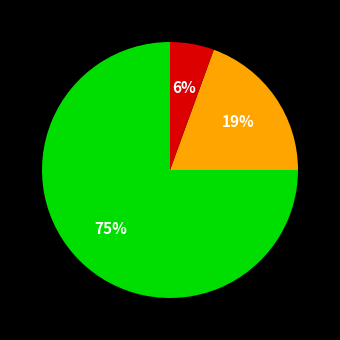

Is there a majority slice in this chart?

Yes